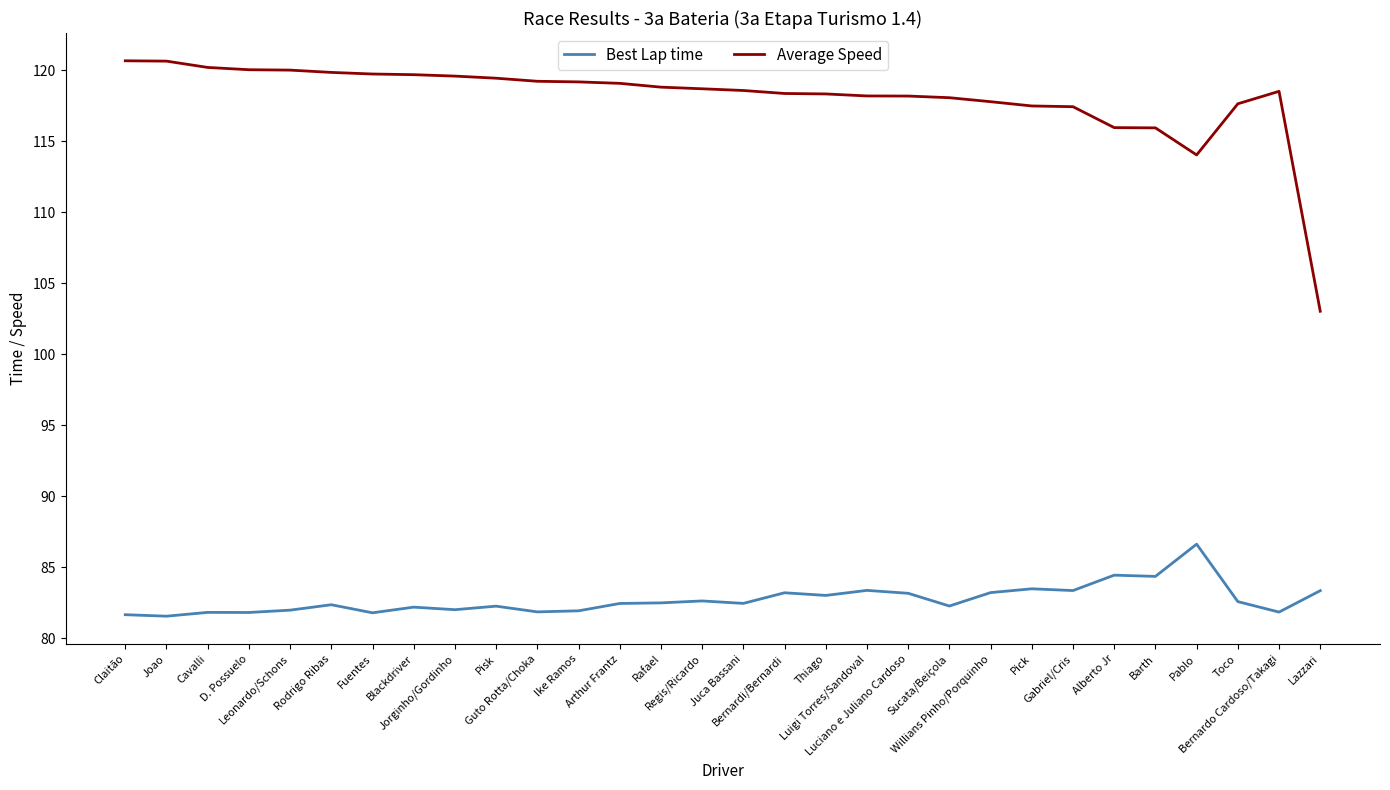

Does the chart display data point markers on the line(s)?

No